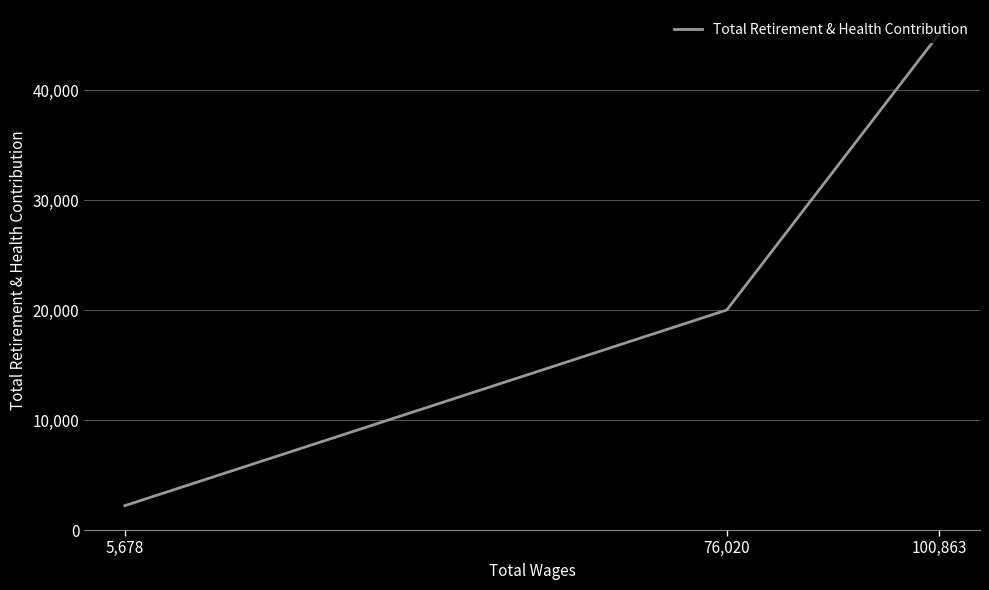

What is the maximum value shown in the chart?

45163